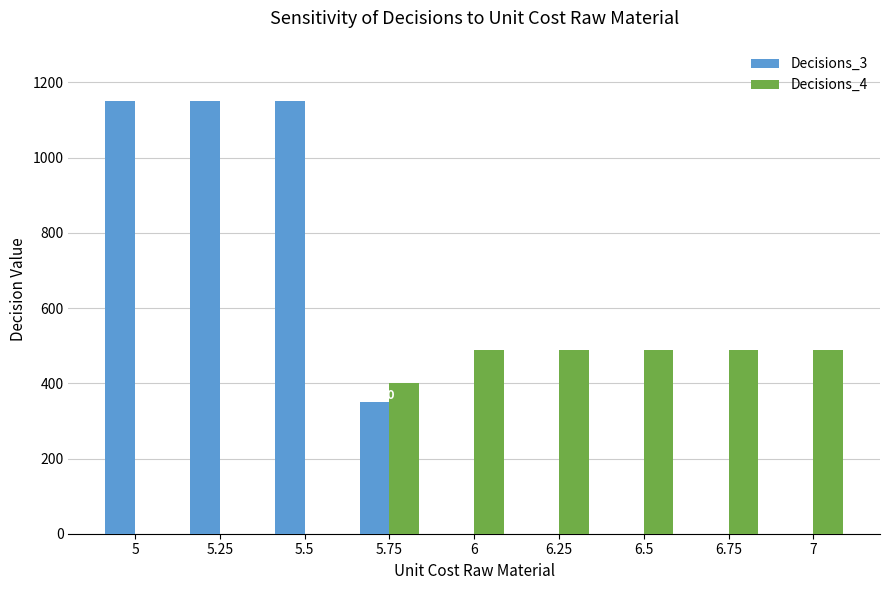

Reading left to right, list all the values displayed in this chart.

Decisions_3: 1150.0	1150.0	1150.0	350.0	0.0	0.0	0.0	0.0	0.0
Decisions_4: 0.0	0.0	0.0	400.0	487.5	487.5	487.5	487.5	487.5